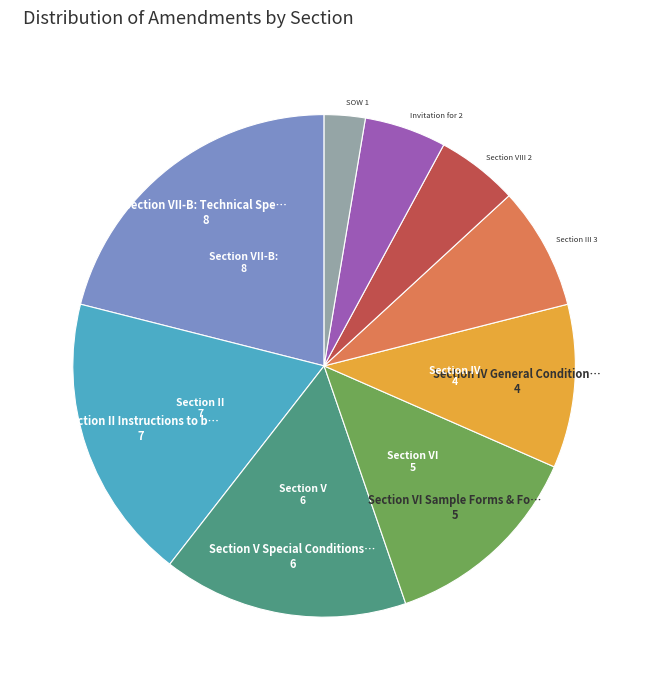

Is there any slice that represents more than half of the pie?

No